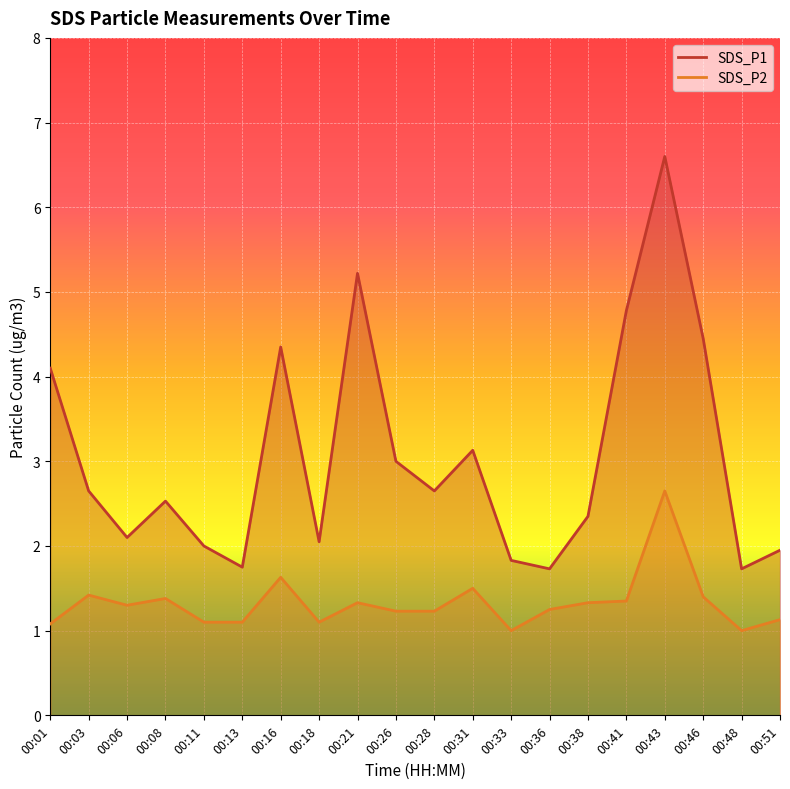

The value of SDS_P1 at 00:08 is 2.5. True or false?

True